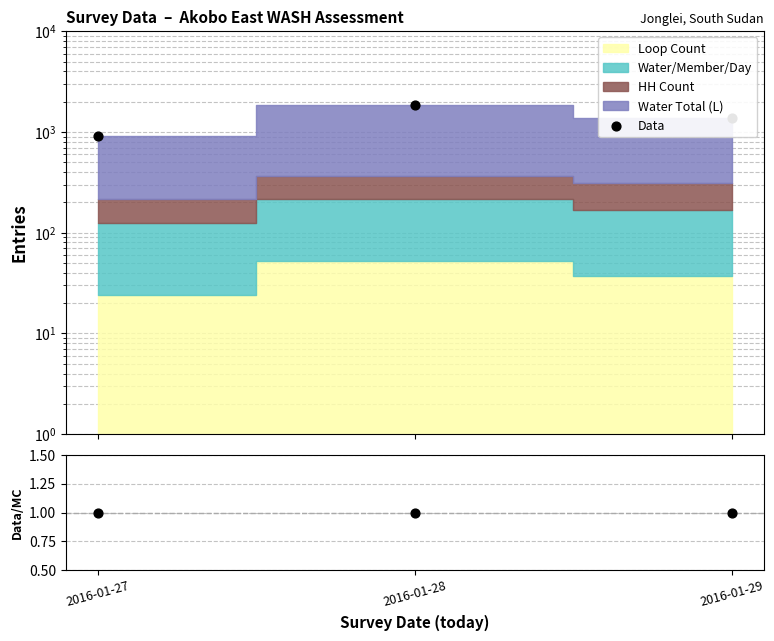

Which series has the widest spread of Y values?

Data